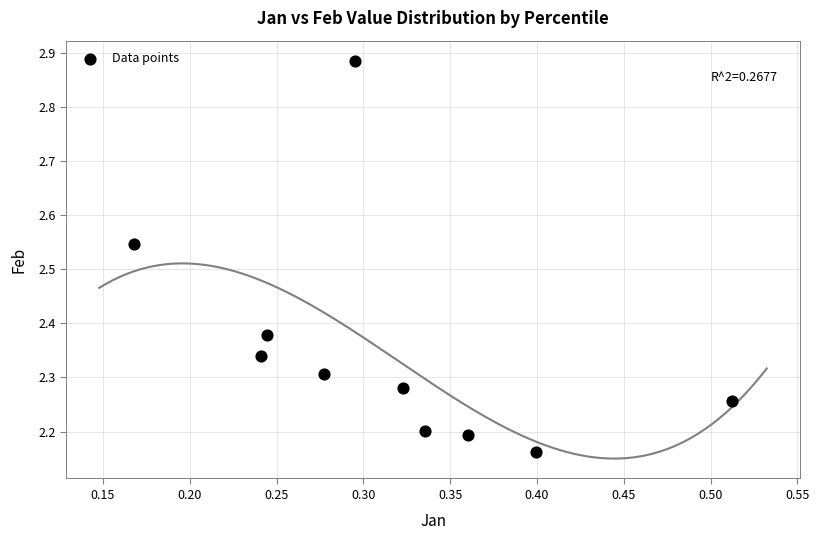

What is the range of X values (max minus min)?

0.3